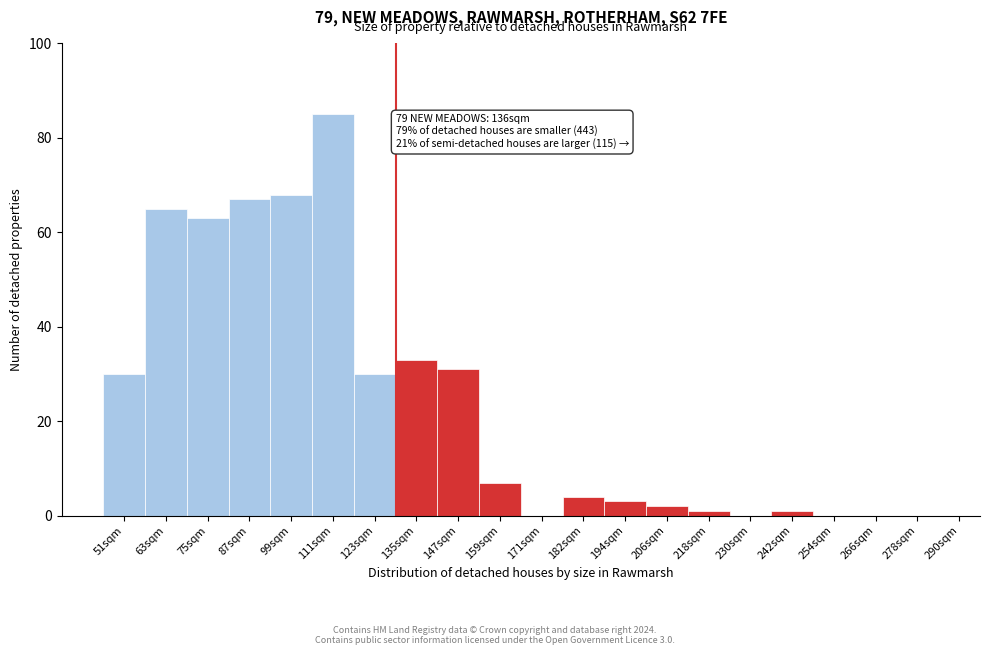

Reading left to right, extract all data points from this chart.

51sqm=30	63sqm=65	75sqm=63	87sqm=67	99sqm=68	111sqm=85	123sqm=30	135sqm=33	147sqm=31	159sqm=7	171sqm=0	182sqm=4	194sqm=3	206sqm=2	218sqm=1	230sqm=0	242sqm=1	254sqm=0	266sqm=0	278sqm=0